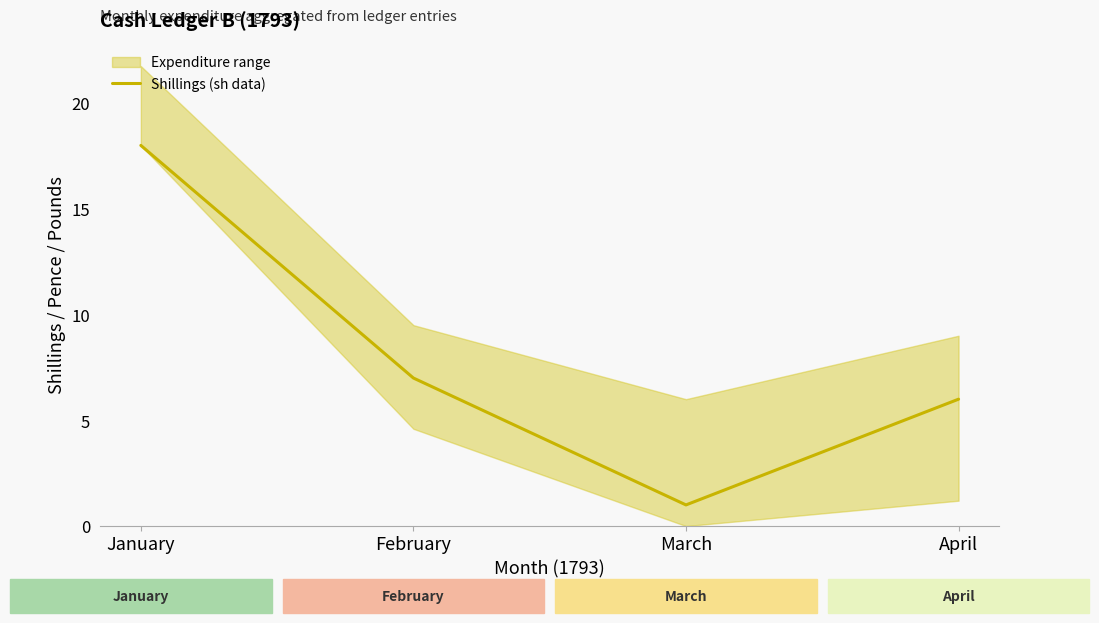

What is the ratio of the value at January to the value at April?

3.0